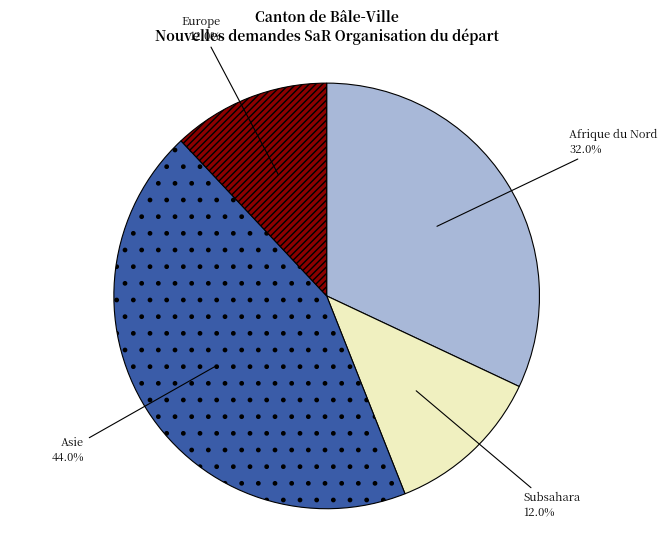

Does any single category account for the majority?

No